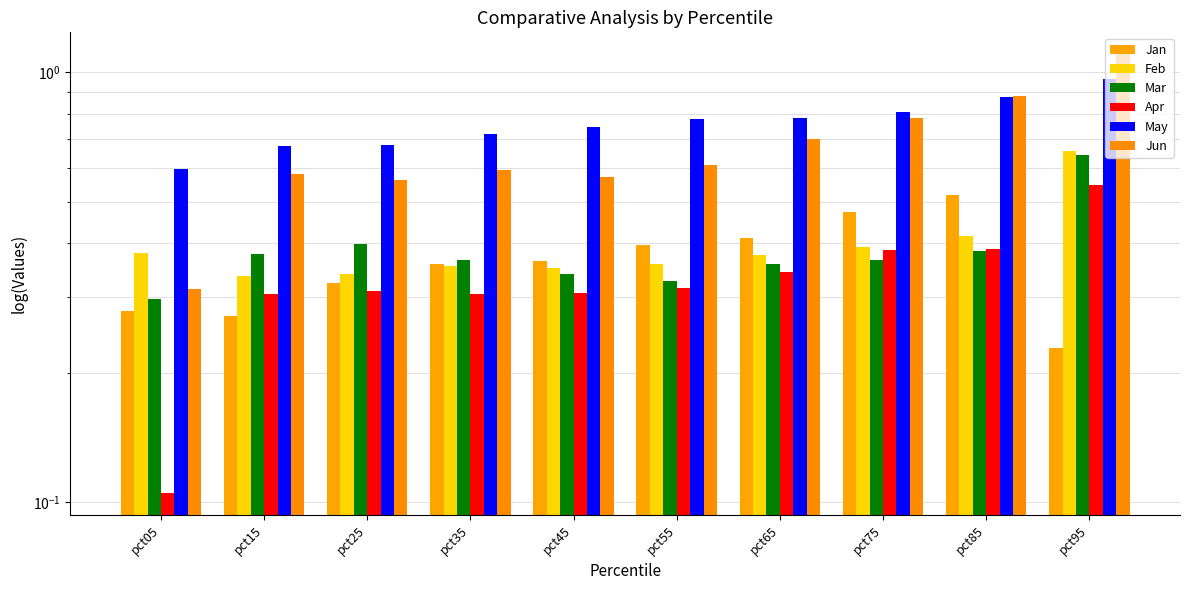

Count the number of data series in this chart.

6